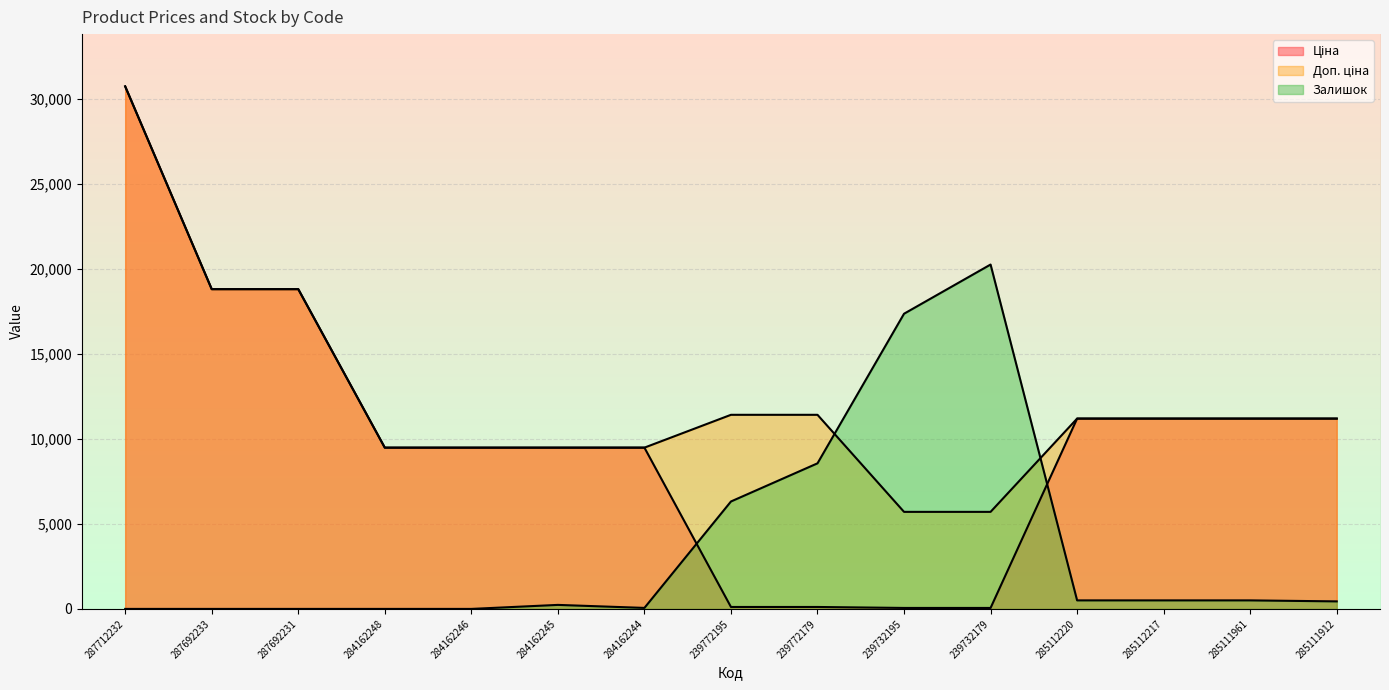

List the series in order of their peak value, highest first.

Ціна, Доп. ціна, Залишок